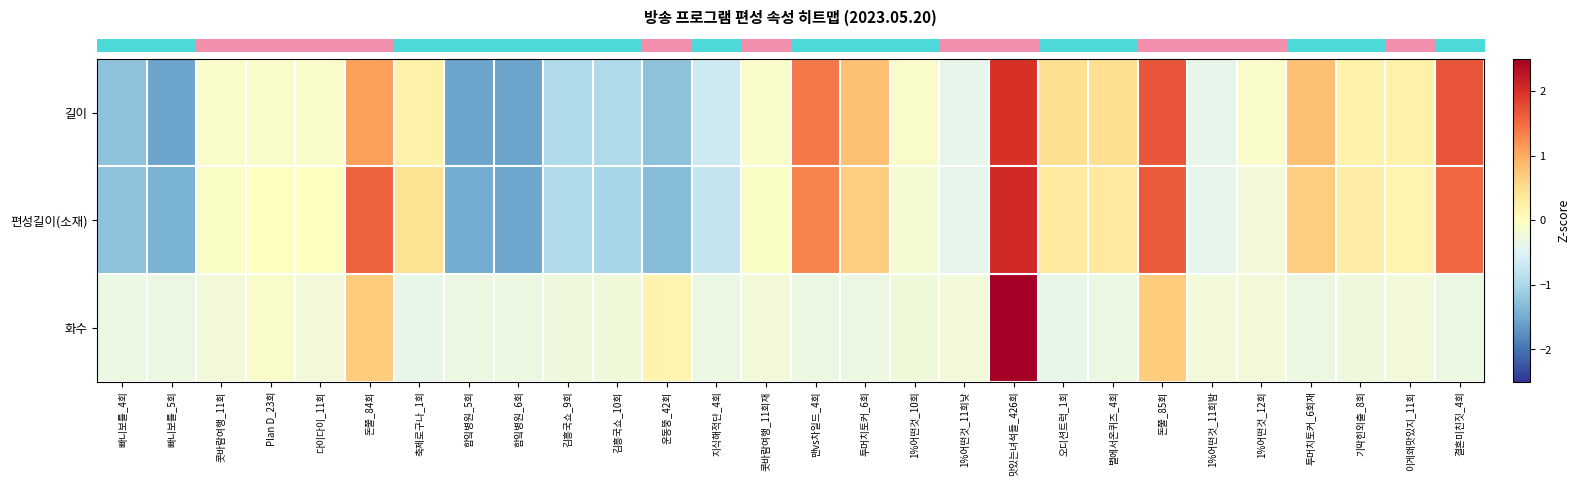

What is the spread (max minus min) of values at 투머치토커_6회?

1.1